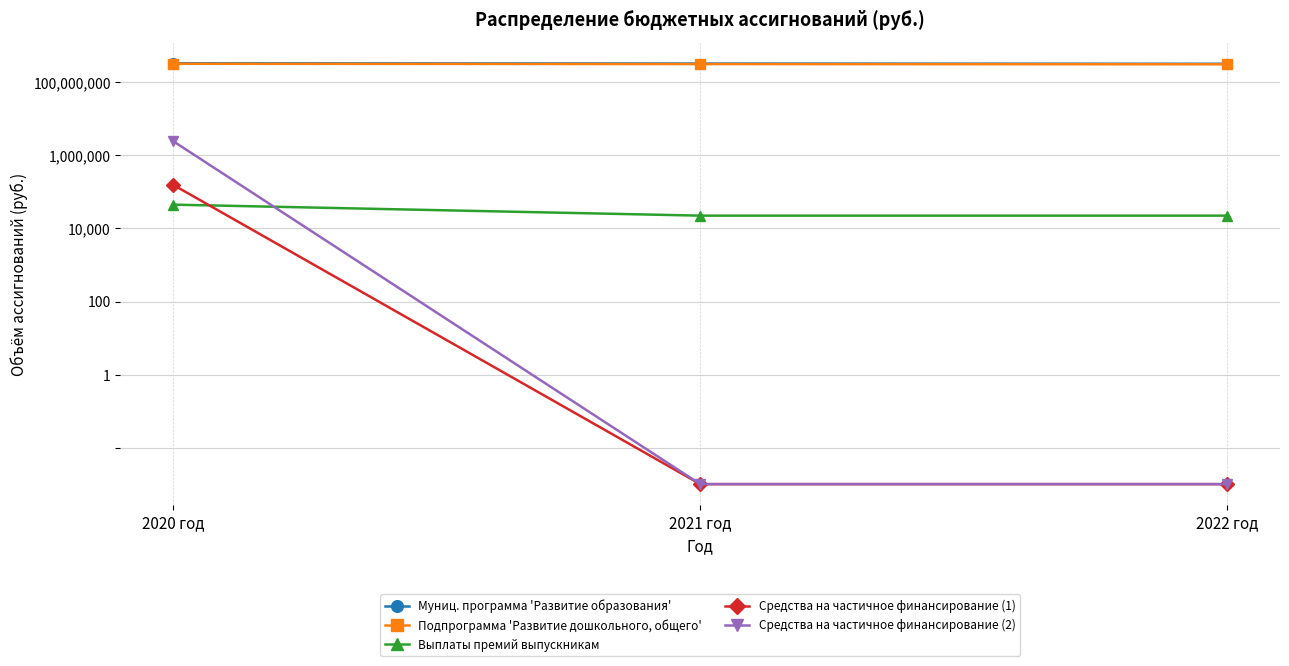

Rank the series by their maximum value, from lowest to highest.

Выплаты премий выпускникам, Средства на частичное финансирование (1), Средства на частичное финансирование (2), Подпрограмма 'Развитие дошкольного, общего', Муниц. программа 'Развитие образования'